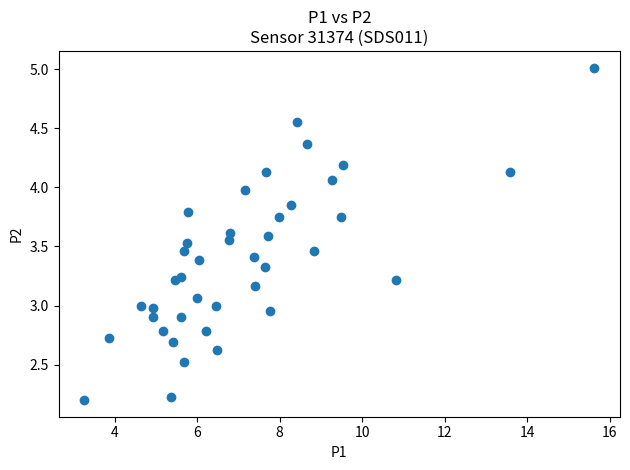

What is the range of X values (max minus min)?

12.4